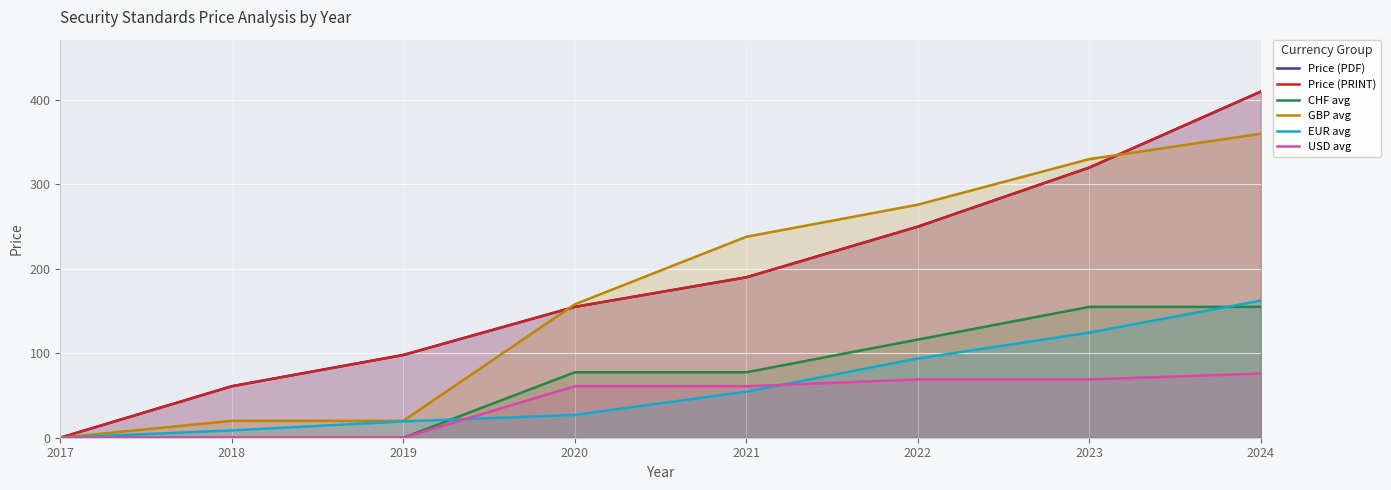

Which series has the largest total across all categories?

Price (PDF)